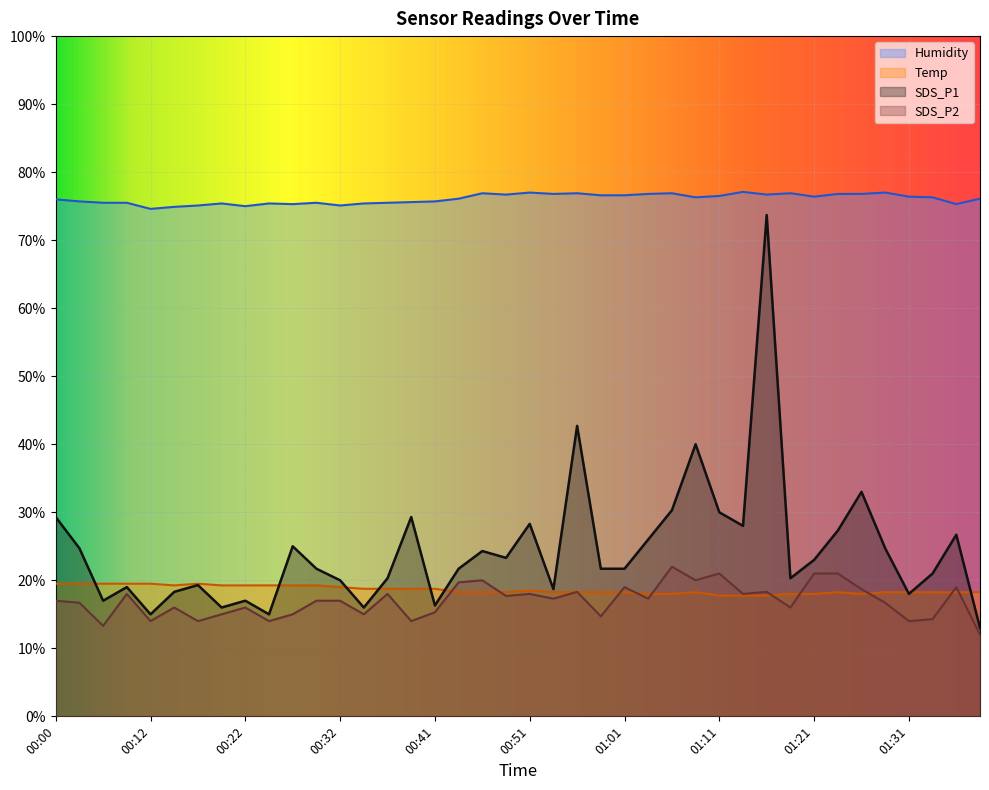

What is the label of the 7th point from the right?

01:23